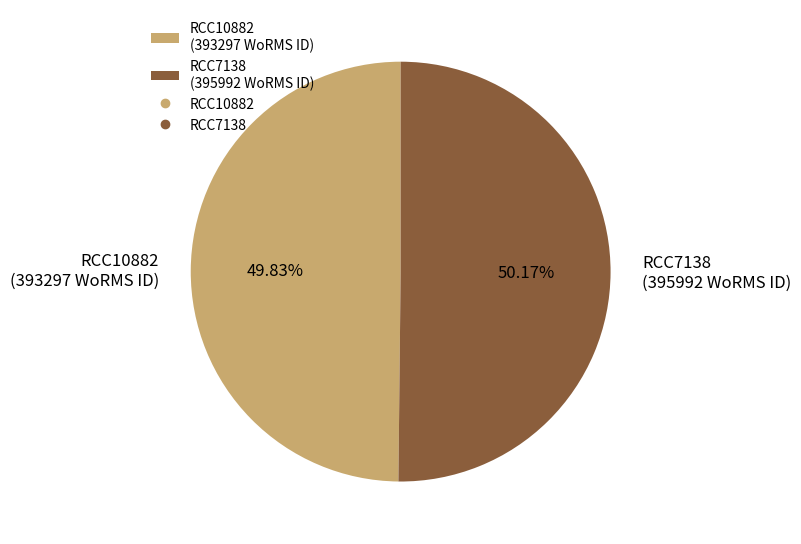

How many segments does this pie chart have?

2